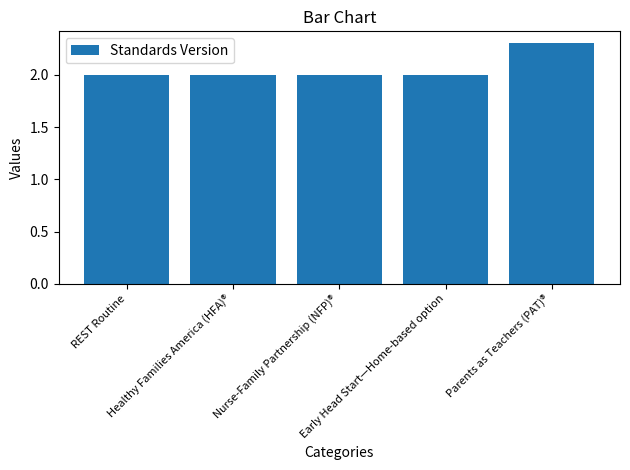

What position from the left is Parents as Teachers (PAT)®?

5